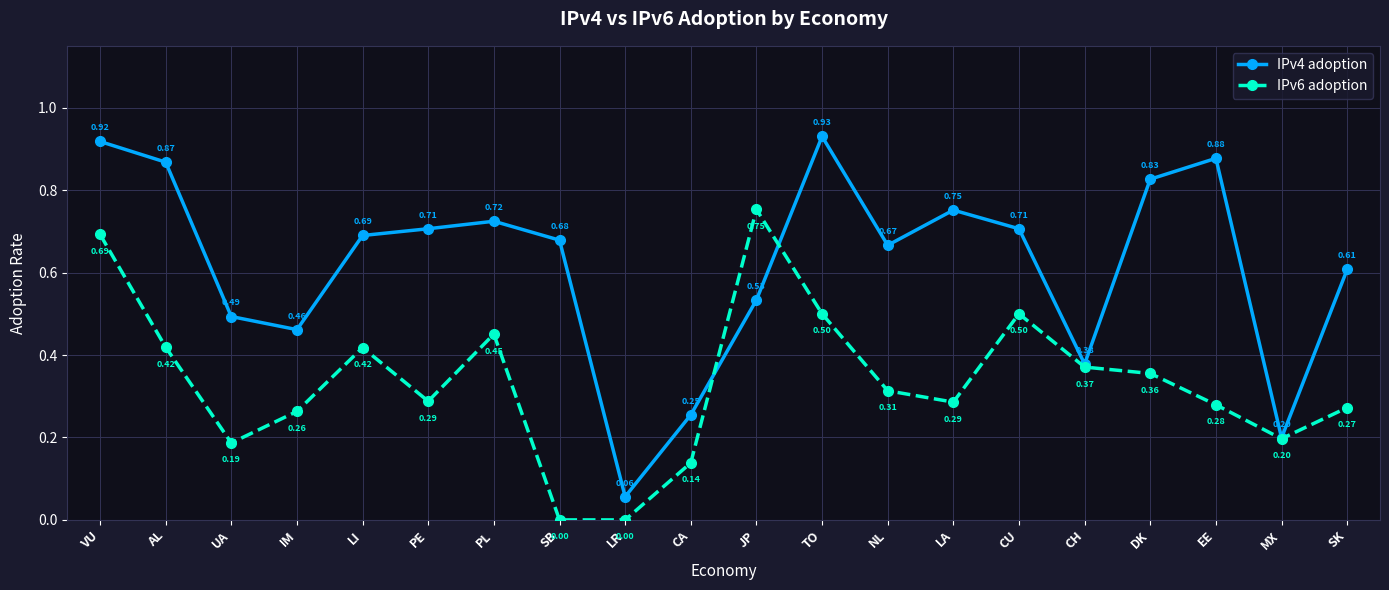

Where is IPv4 adoption nearest to the value 0?

LR